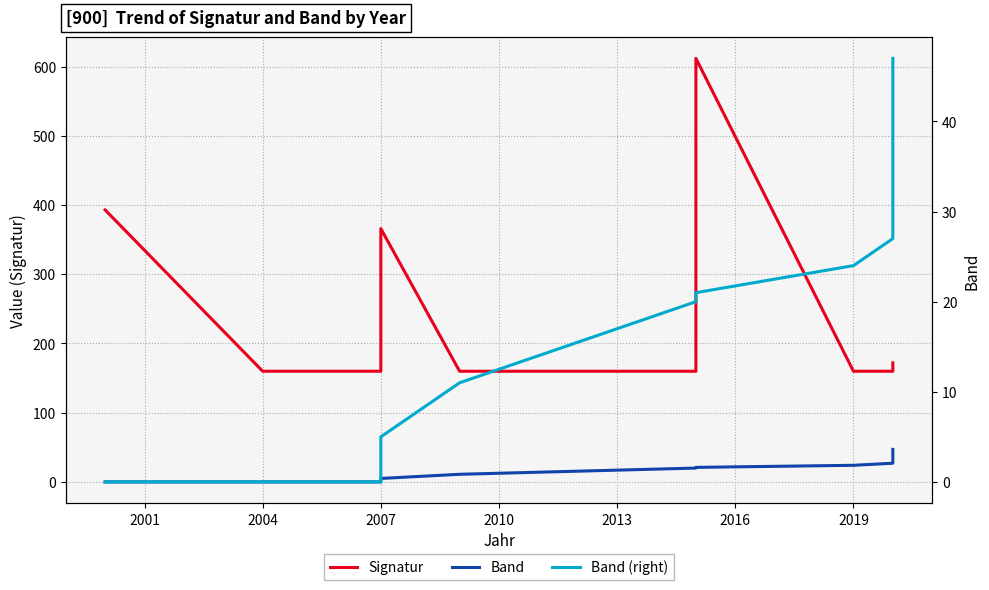

True or false: Signatur and Band intersect in this chart.

False